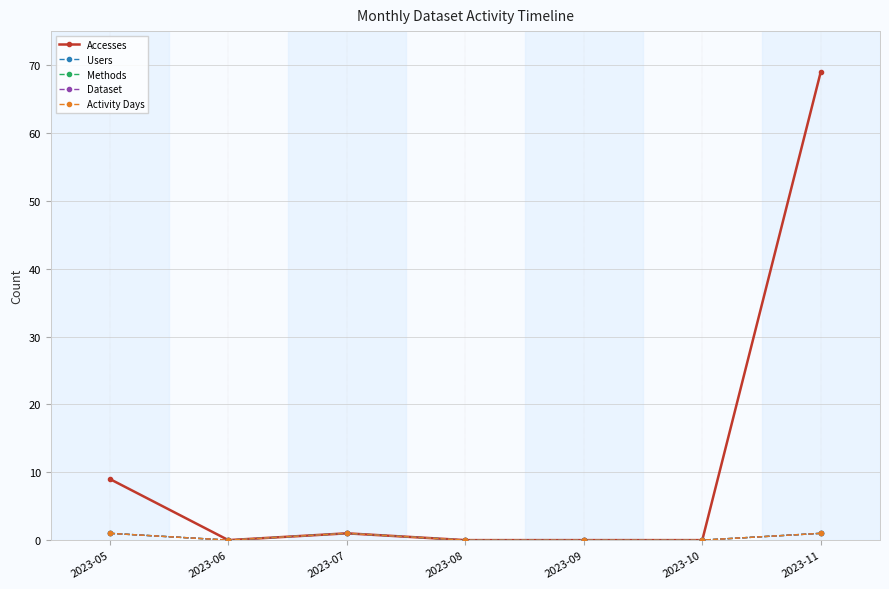

What is the highest value of the Activity Days series?

1